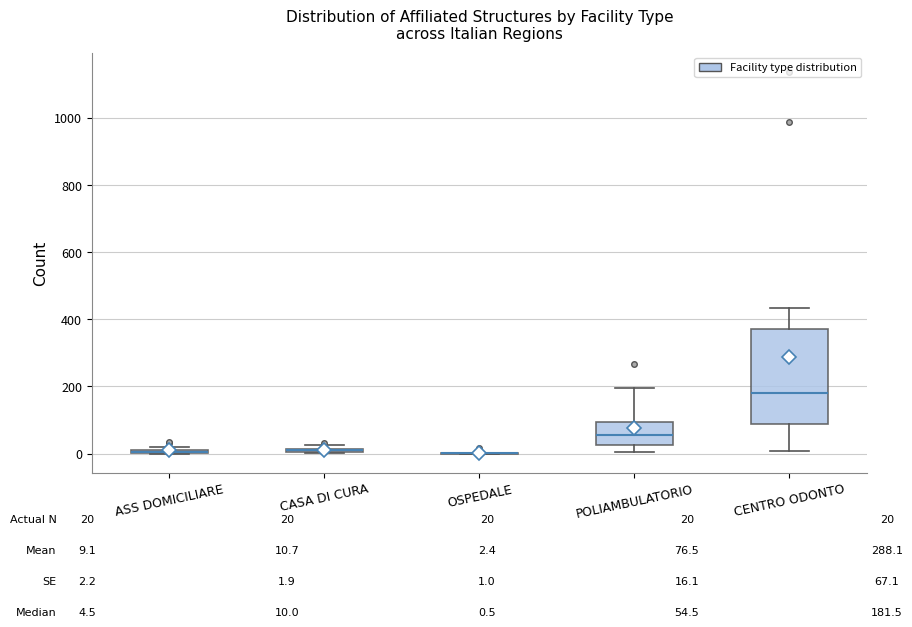

Which box is the tallest, from its lower edge to its upper edge?

CENTRO ODONTO